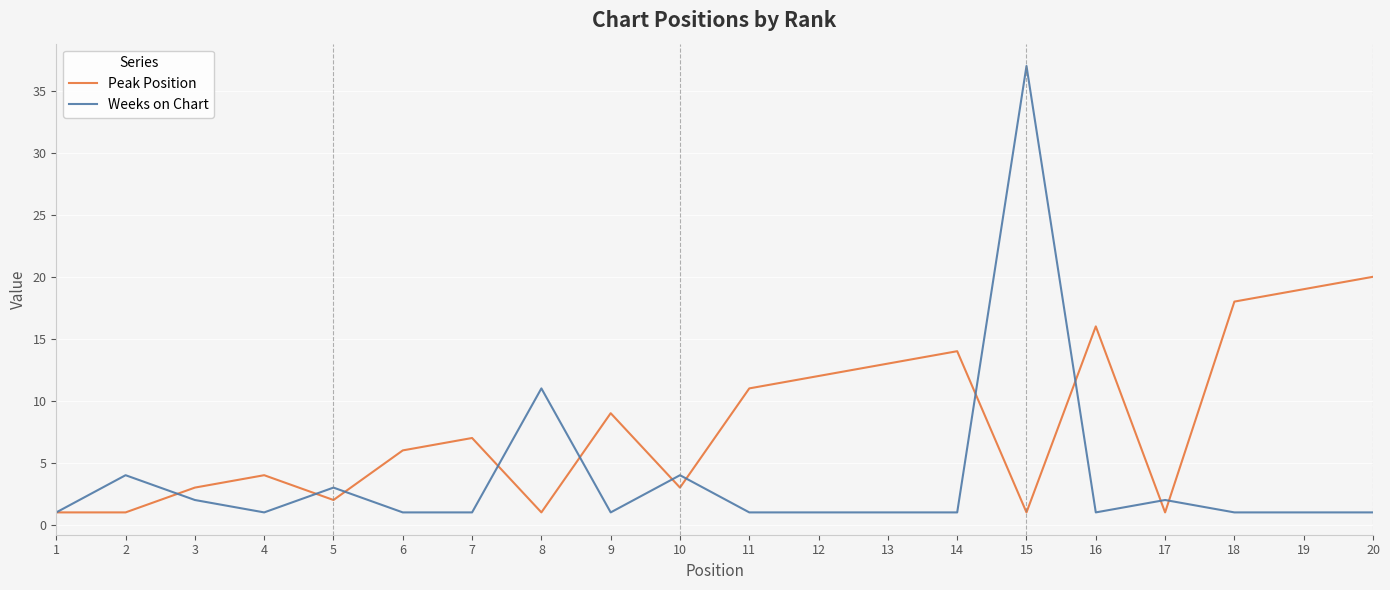

Which series changed the most between 9 and 16?

Peak Position